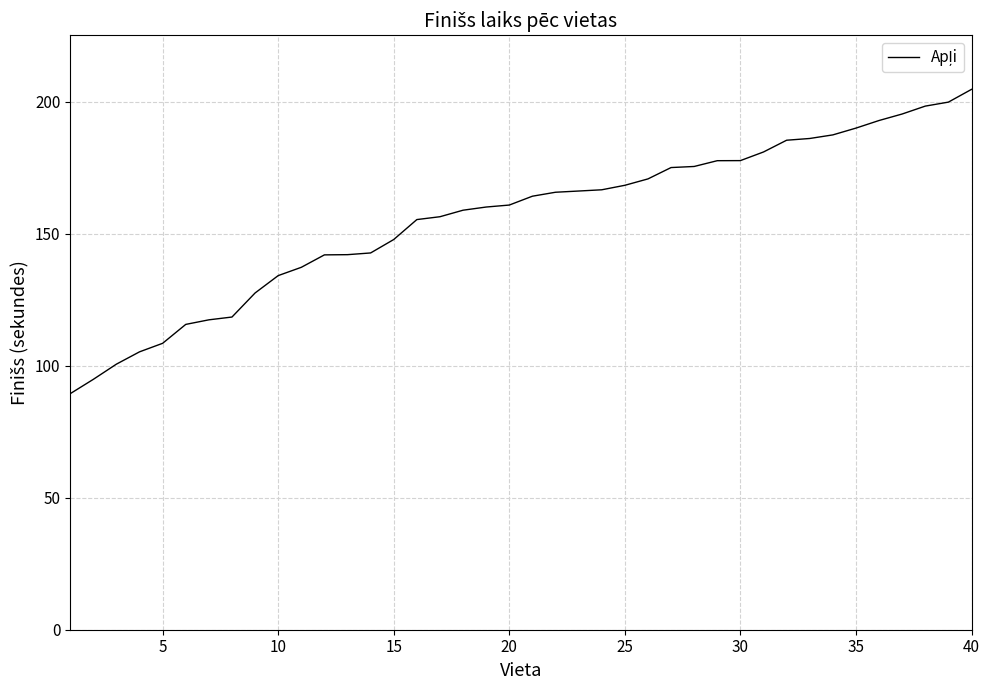

What is the greatest value displayed?

204.6